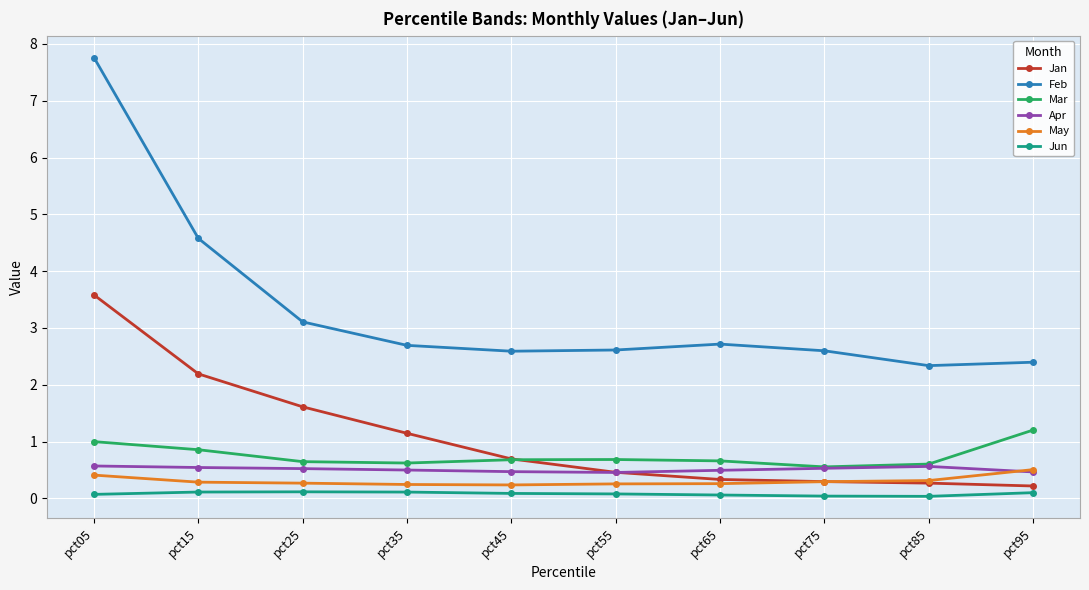

How many lines are shown in the chart?

6